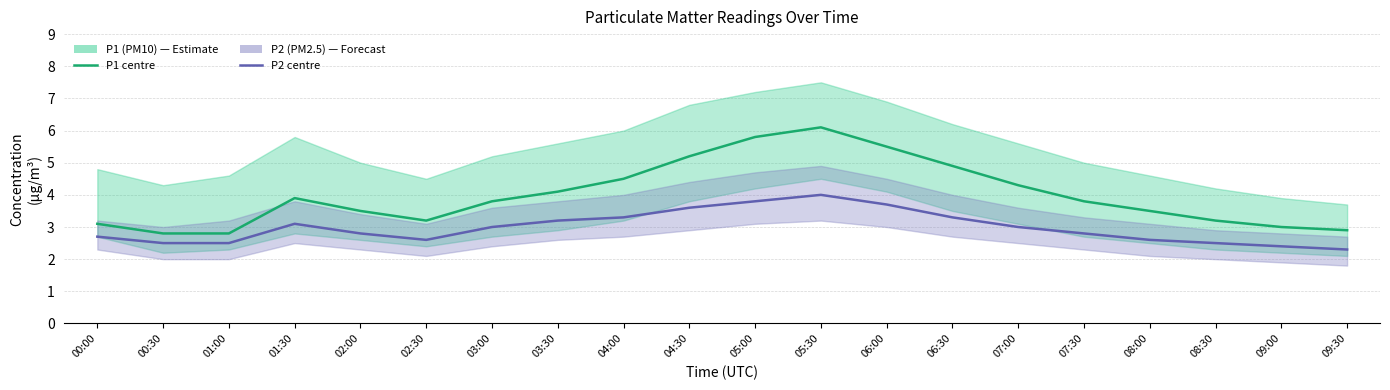

What is the spread (max minus min) of values at 02:30?

0.6